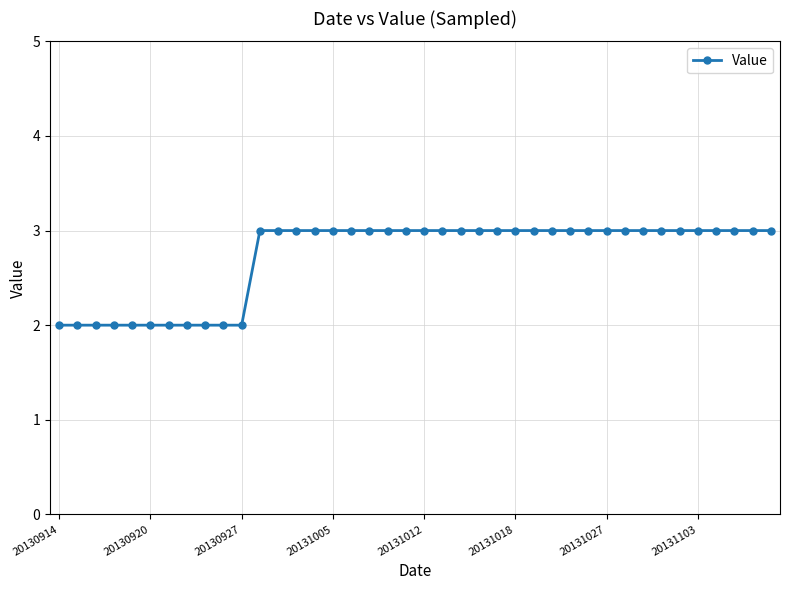

What is the sum of all values?

109